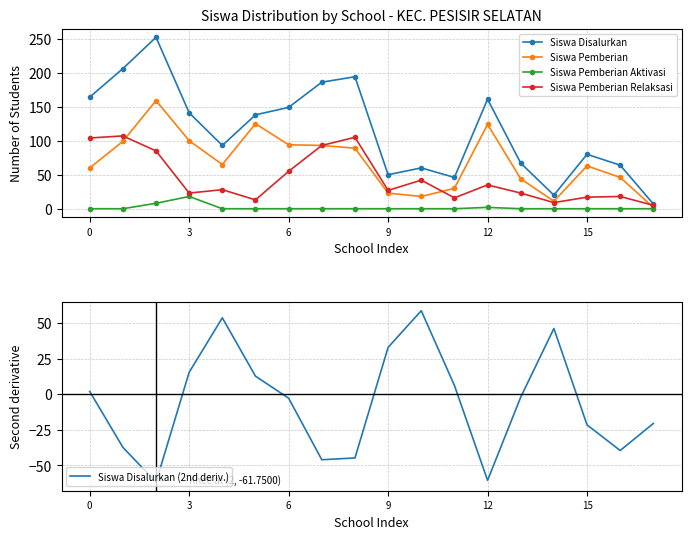

After their last crossing, which series has the higher values: Siswa Pemberian Aktivasi or Siswa Disalurkan (2nd deriv.)?

Siswa Pemberian Aktivasi